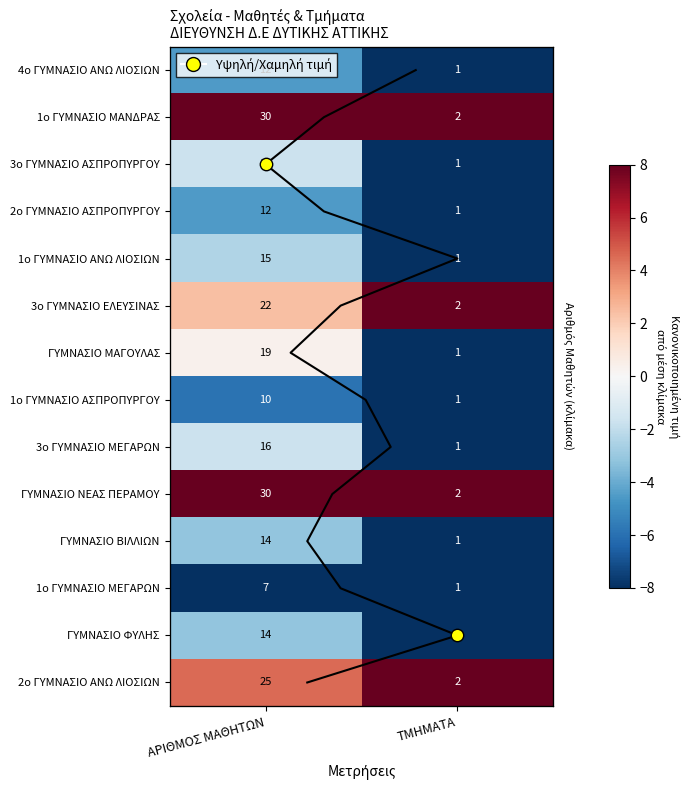

At how many categories does at least one series exceed 0?

2